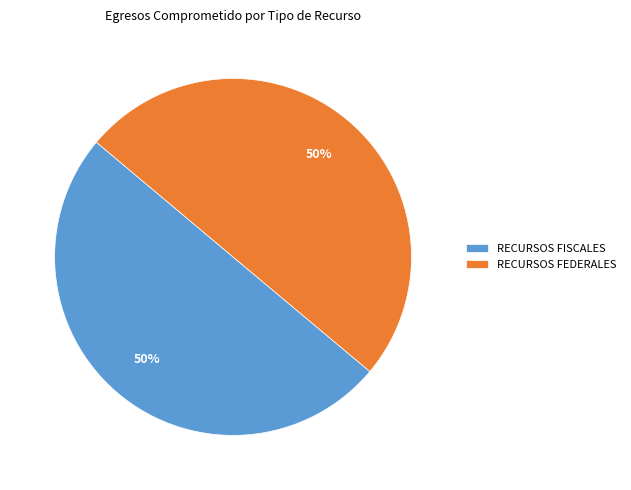

Approximately how many times larger is the value at RECURSOS FEDERALES compared to RECURSOS FISCALES?

1.0